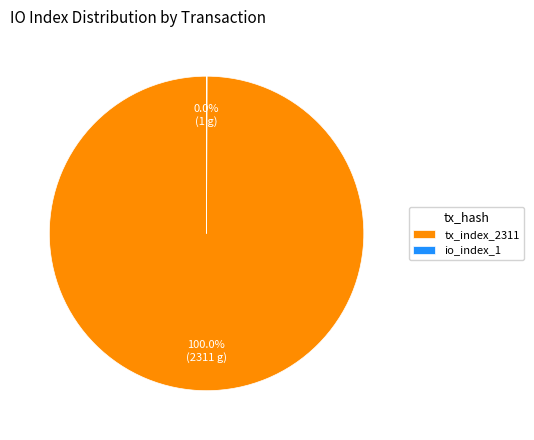

Which slice is the largest?

tx_index_2311